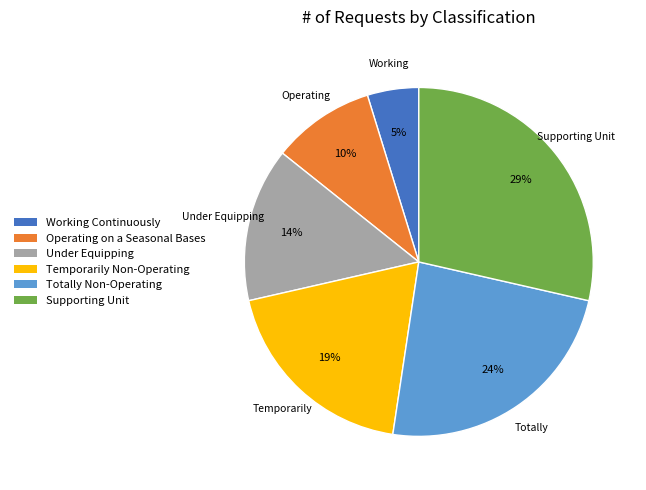

How many slices are in this pie chart?

6